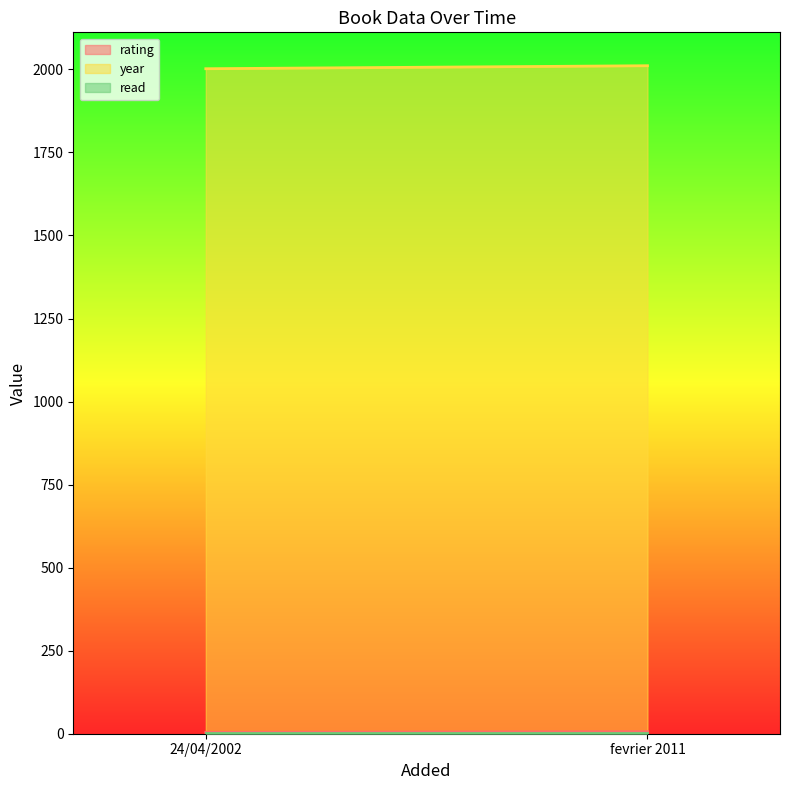

What is the label of the 2nd point from the left?

fevrier 2011